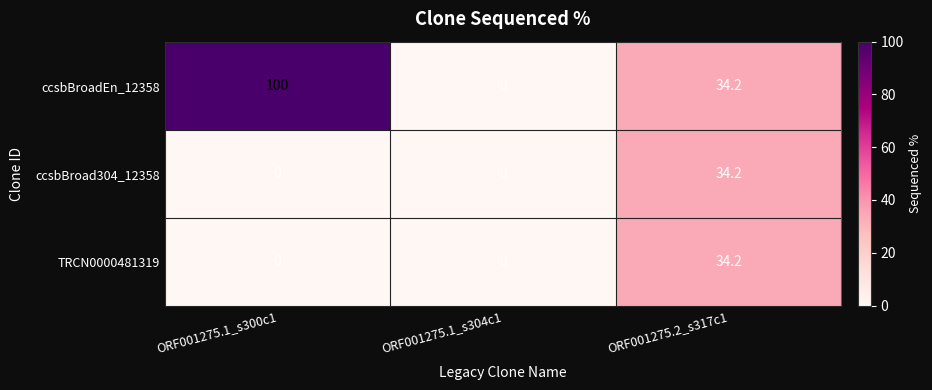

What is the difference between the ccsbBroad304_12358 values at ORF001275.1_s300c1 and ORF001275.2_s317c1?

34.2